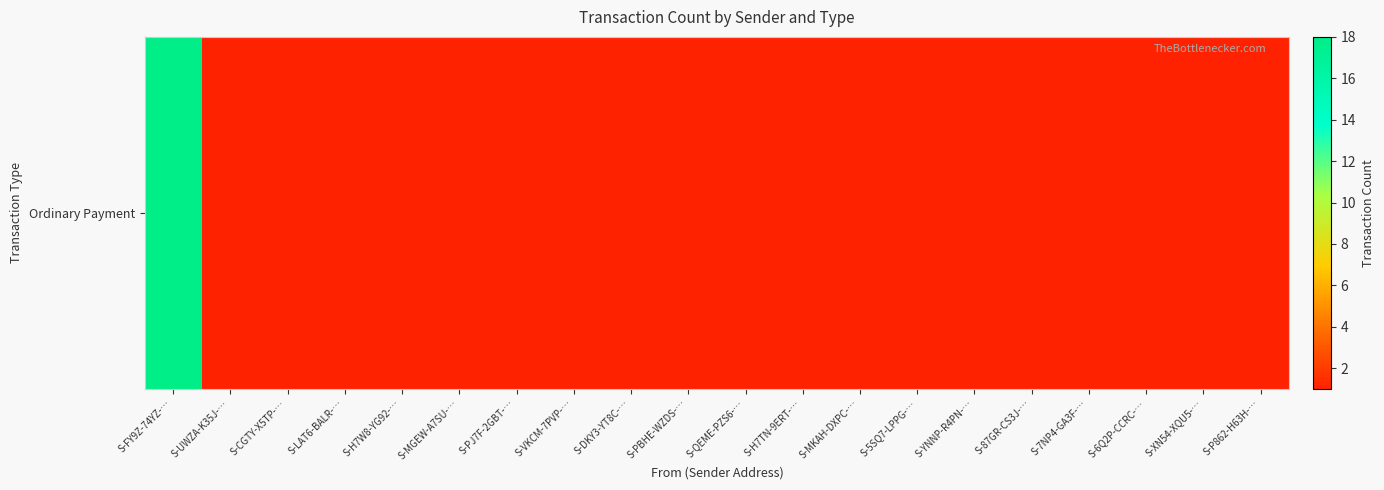

Rank the categories by value from highest to lowest.

S-FY9Z-74YZ-…, S-UWZA-K35J-…, S-CGTY-X5TP-…, S-LAT6-BALR-…, S-H7W8-YG92-…, S-MGEW-A7SU-…, S-PJ7F-2GBT-…, S-VKCM-7PVP-…, S-DKY3-YT8C-…, S-PBHE-WZDS-…, S-QEME-PZS6-…, S-H7TN-9ERT-…, S-MKAH-DXPC-…, S-5SQ7-LPPG-…, S-YNNP-R4PN-…, S-87GR-CS3J-…, S-7NP4-GA3F-…, S-6Q2P-CCRC-…, S-XN54-XQU5-…, S-P862-H63H-…